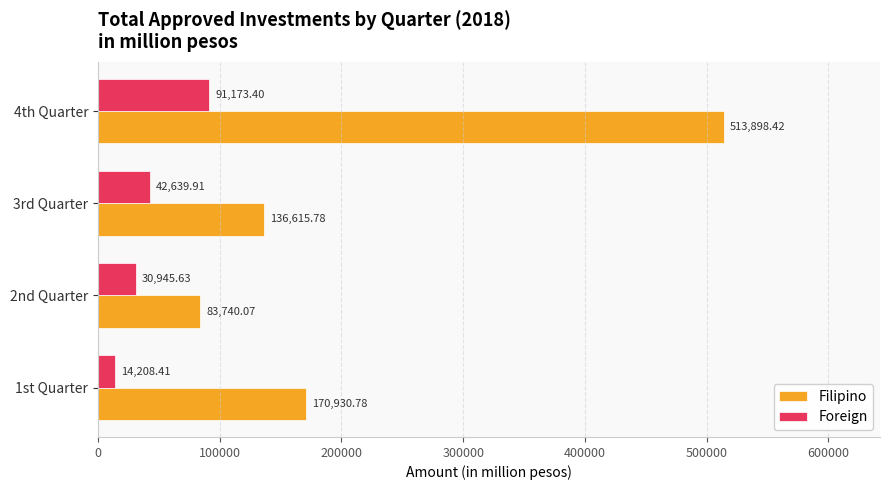

What is the sum of the Filipino values at 3rd Quarter and 2nd Quarter?

220355.9